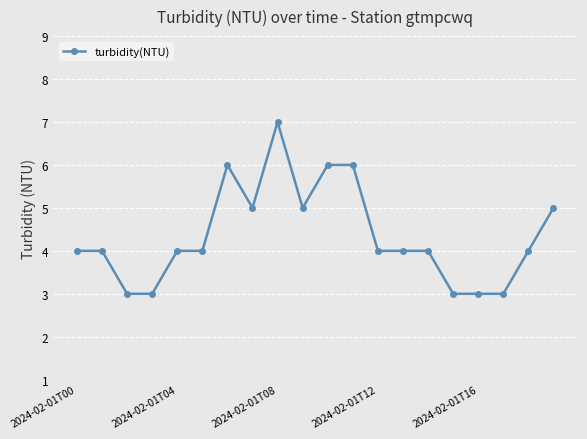

What is the sum of all values?

87